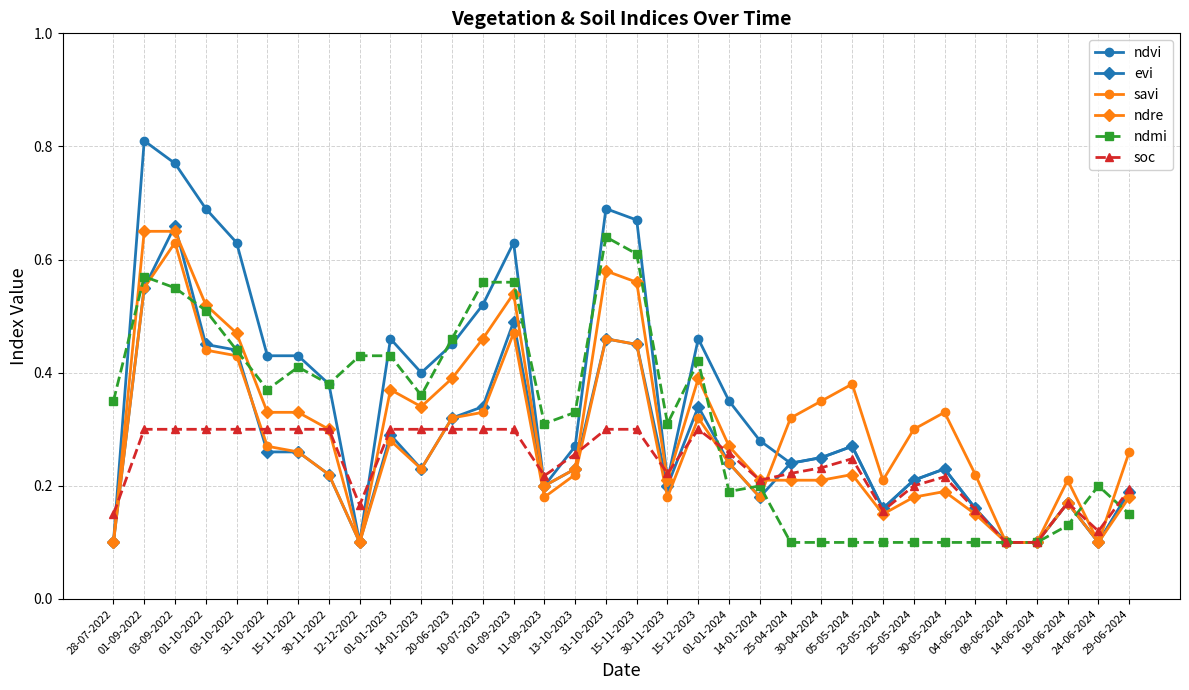

Count the savi values in the range 0 to 1.

34